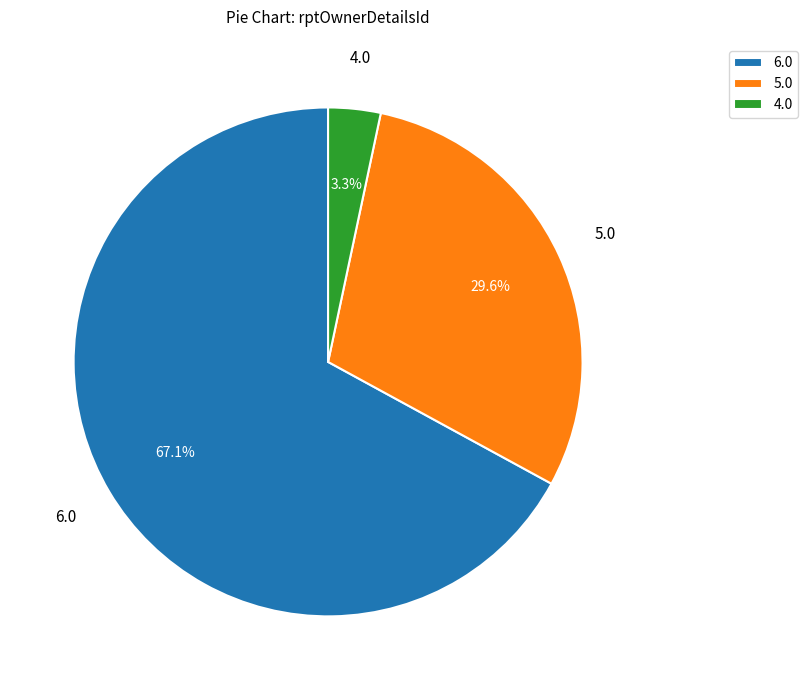

Rank the categories by value from highest to lowest.

6.0, 5.0, 4.0